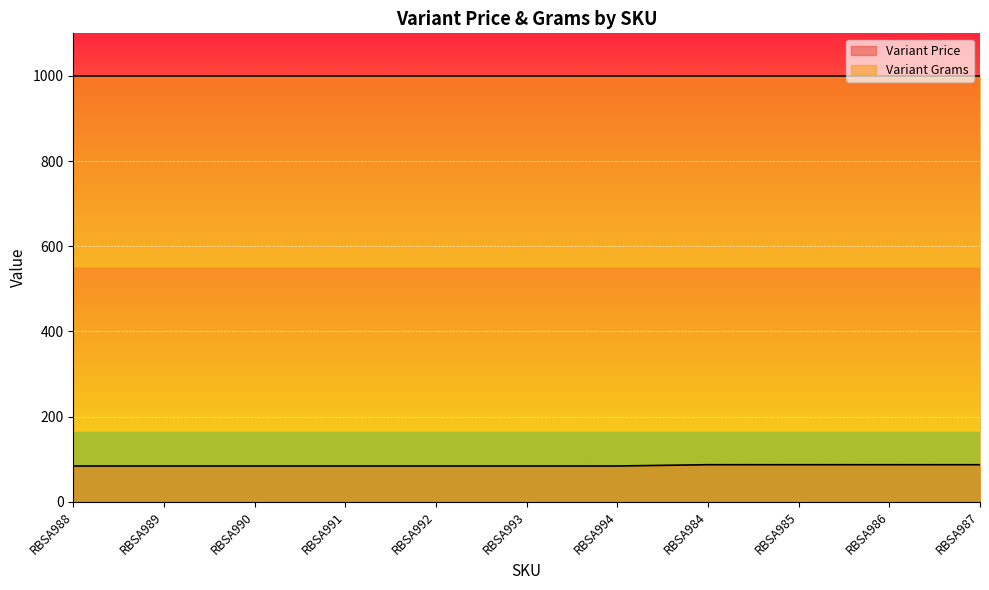

The value at RBSA992 is 55. True or false?

False